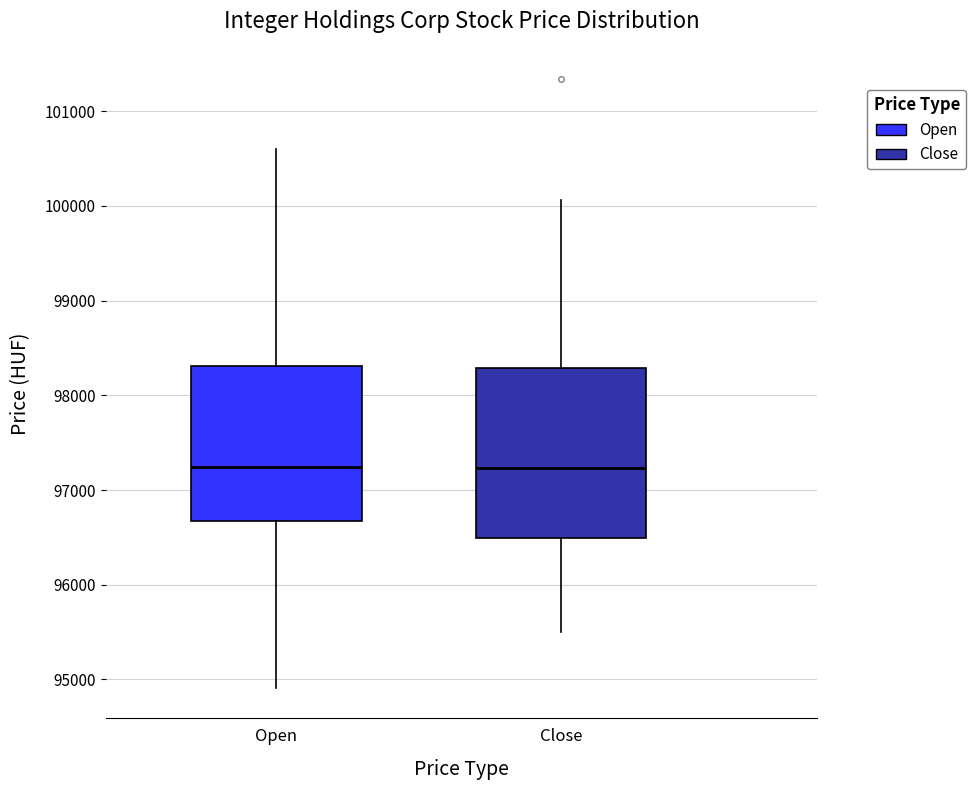

Comparing the boxes themselves (not the whiskers), which one is the tallest?

Close